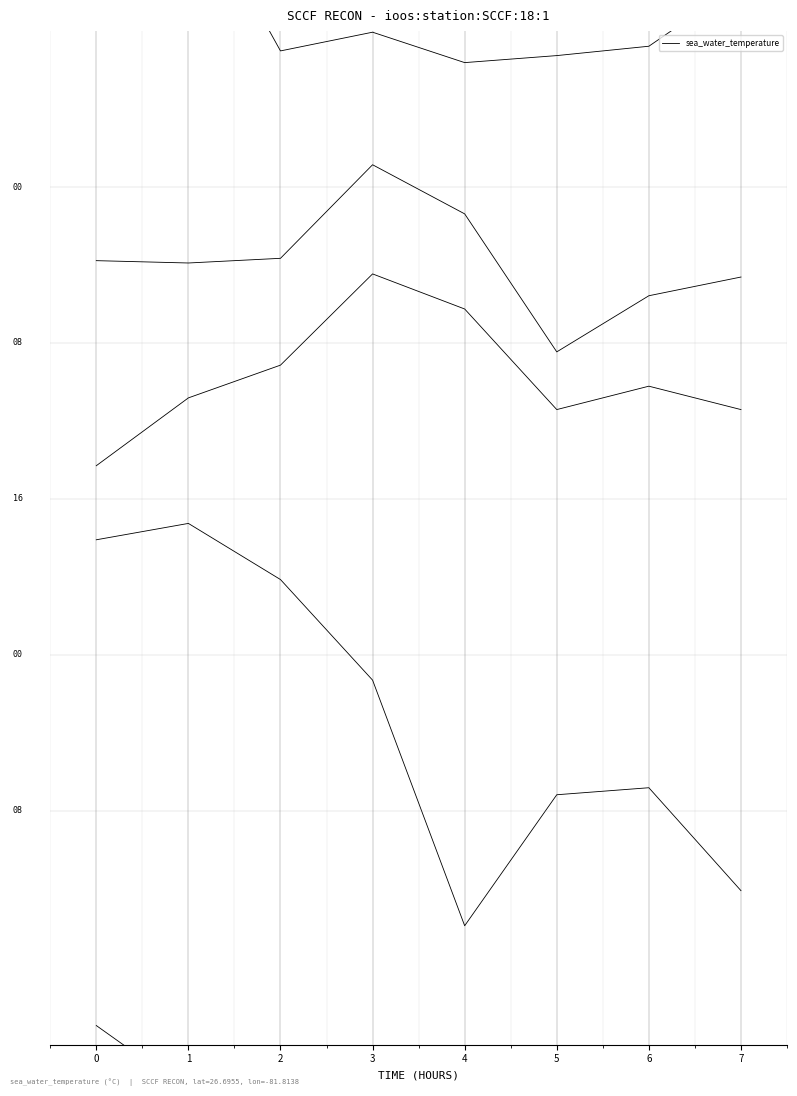

What is the value of the 2nd point from the left?

3.9